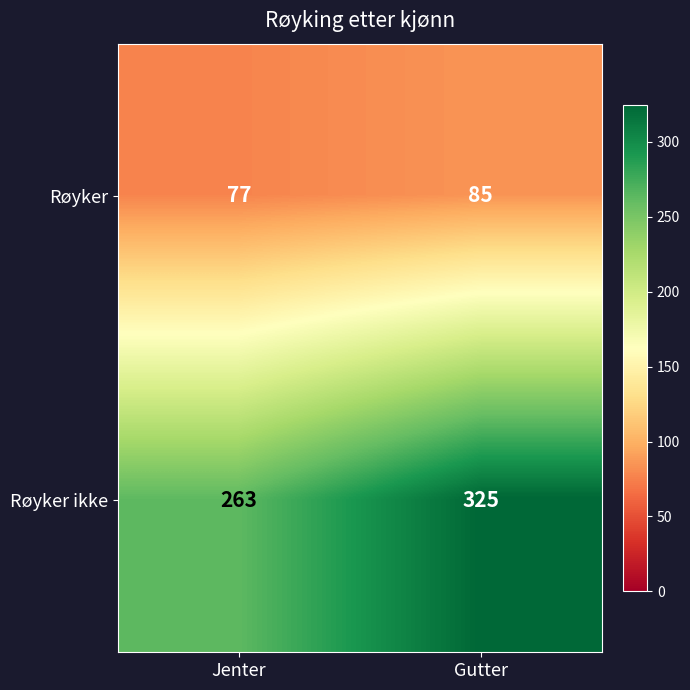

The value of Røyker at Jenter is 45. True or false?

False